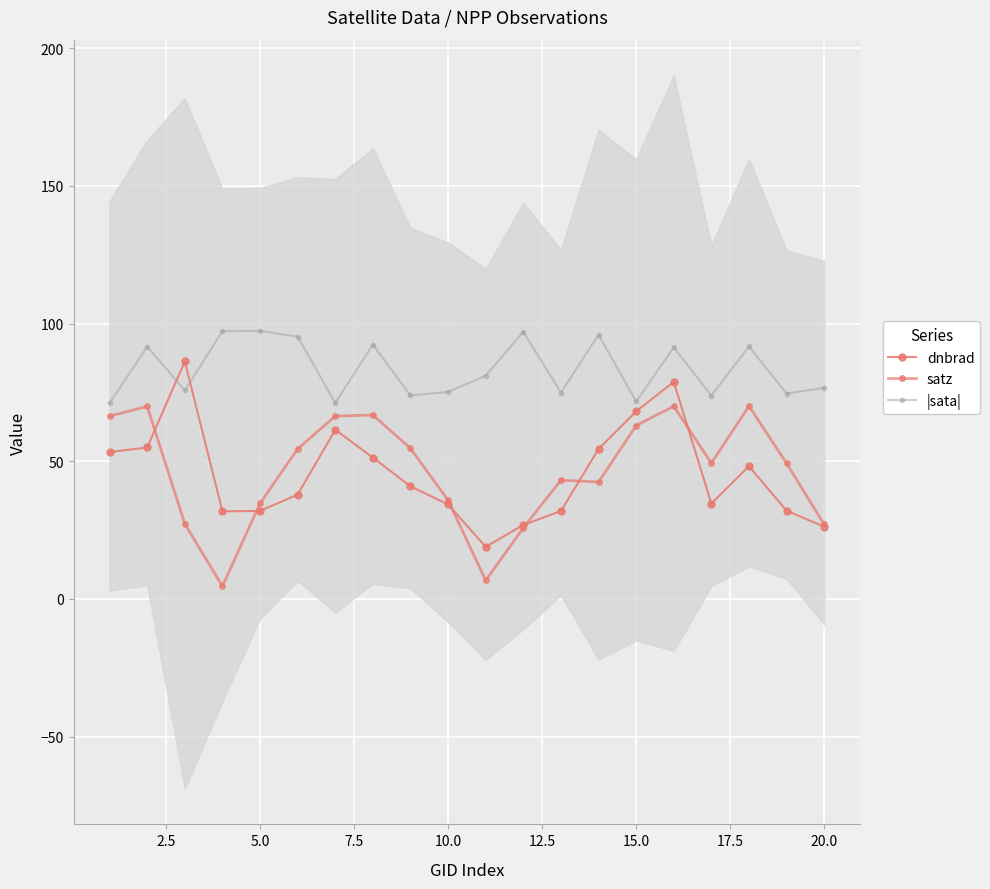

Is it true that |sata| equals 168.8 at 13?

False